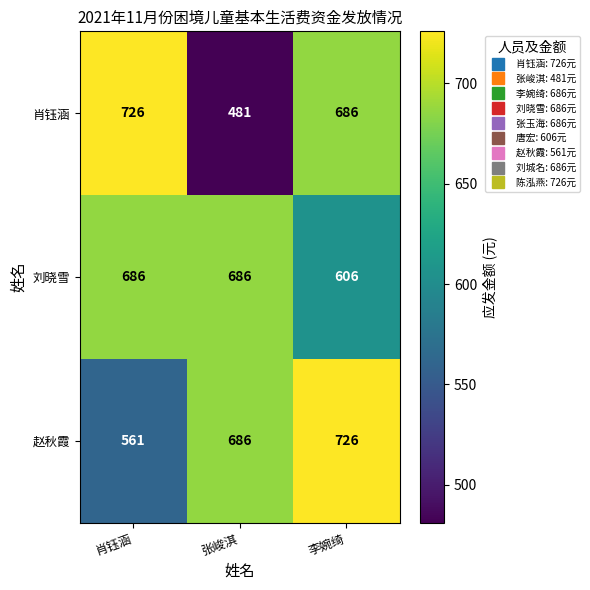

How many 刘晓雪 values are between 606 and 686?

3